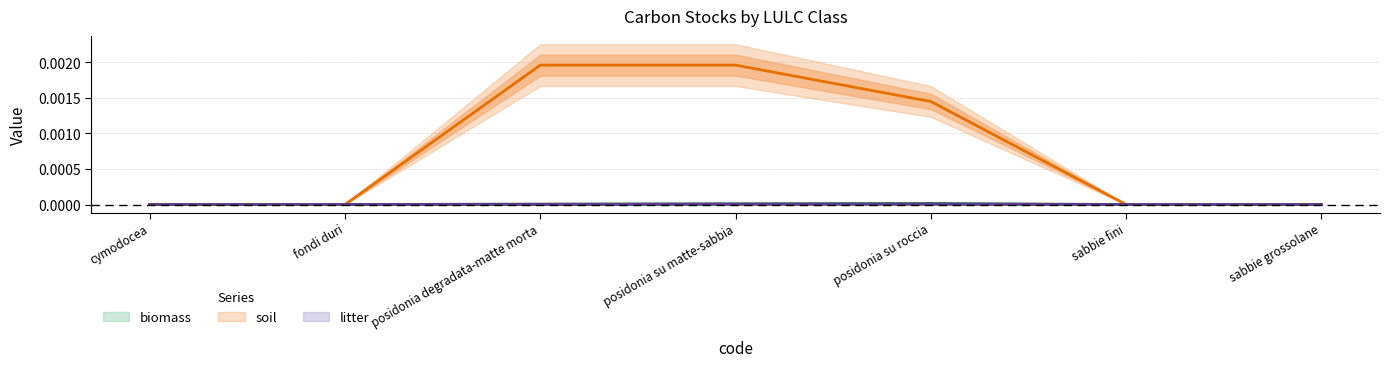

True or false: litter has more than 1 points higher than both neighbors.

False